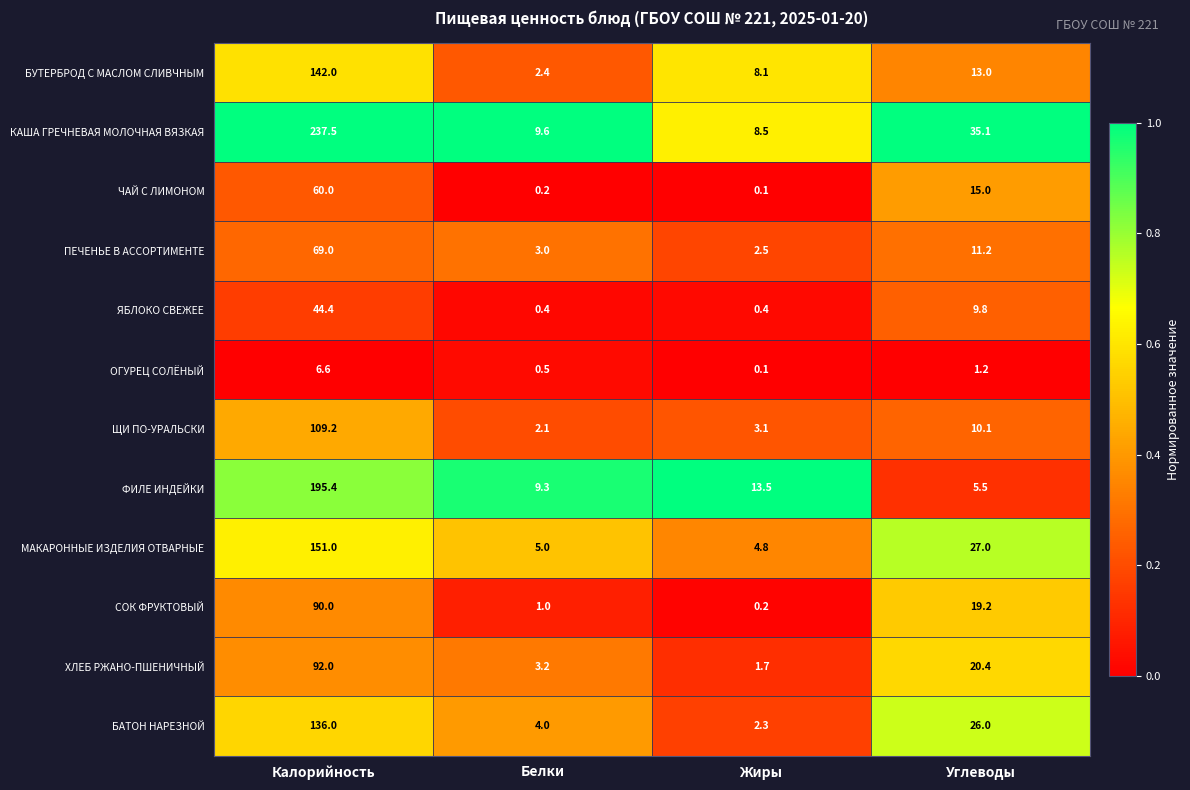

How many series are shown in this chart?

12